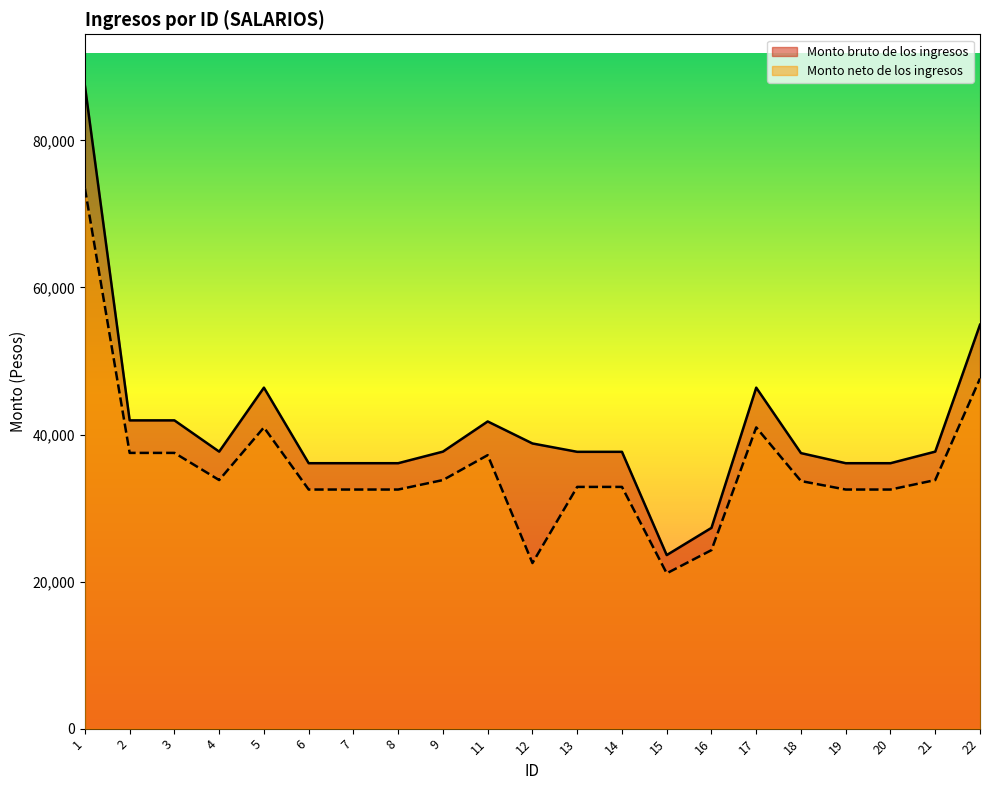

True or false: Monto neto de los ingresos and Monto bruto de los ingresos cross at least once.

False